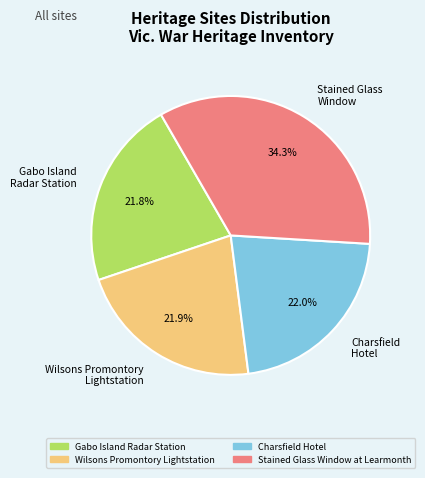

Is there a majority slice in this chart?

No